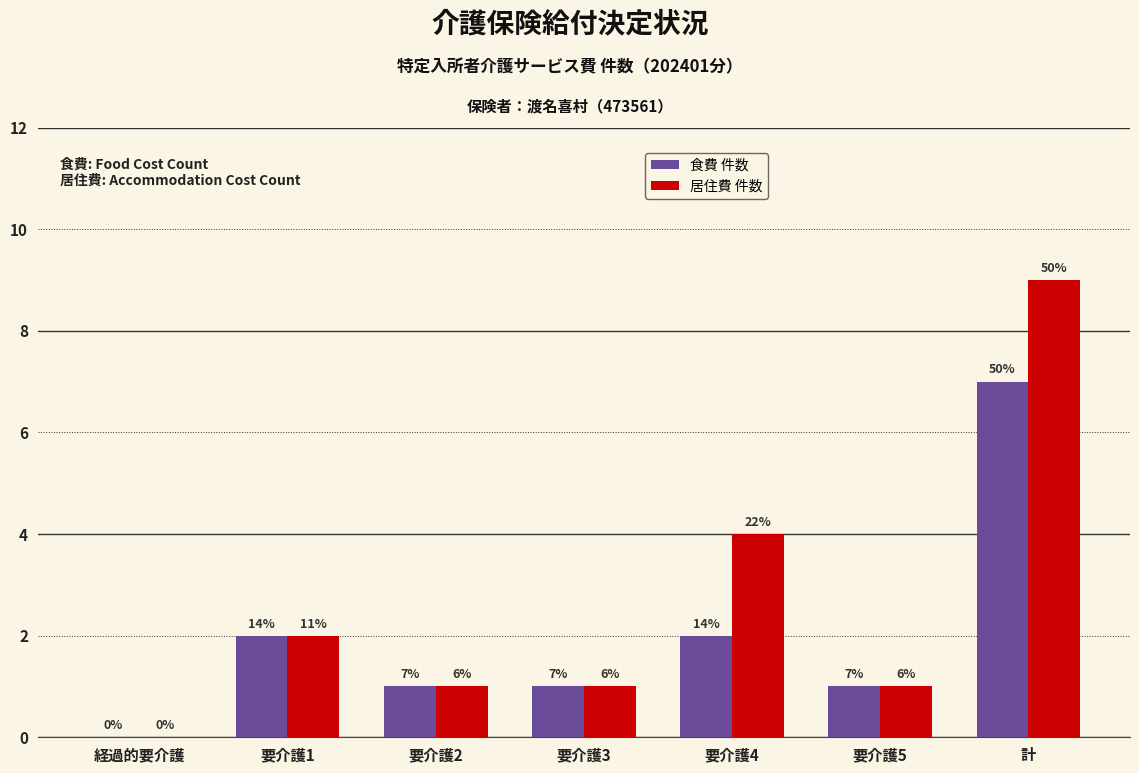

What are all the series names shown in the legend?

食費 件数, 居住費 件数